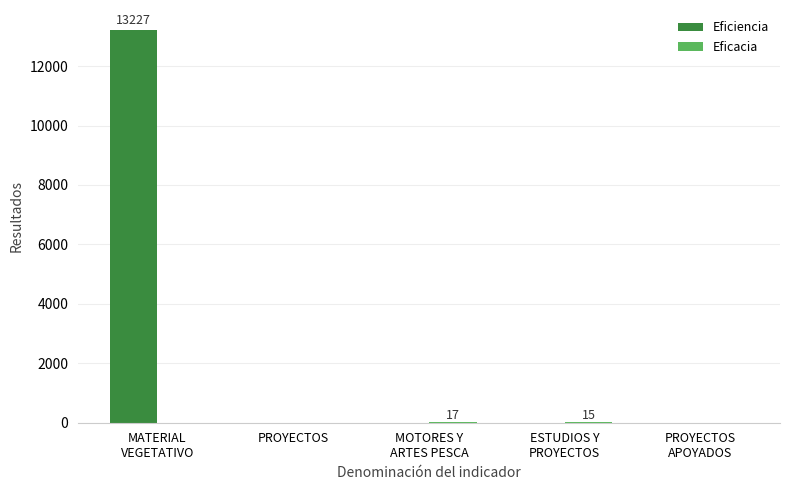

Which series has the largest total across all categories?

Eficiencia